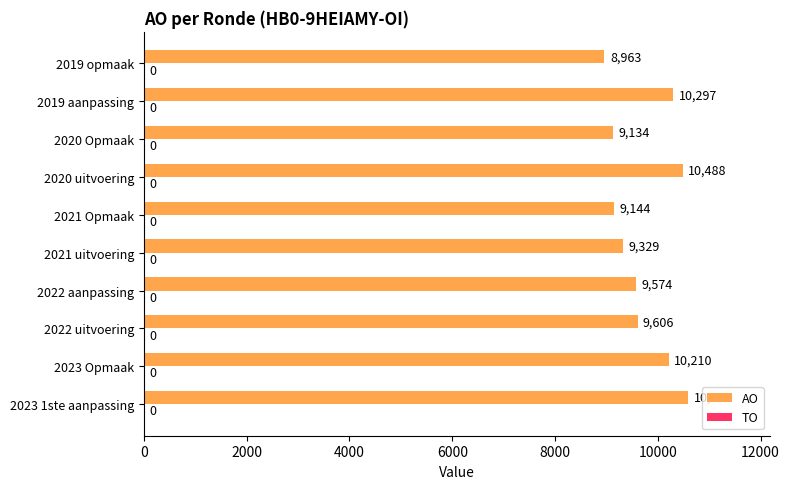

List the labels in order of value, largest first.

2023 1ste aanpassing, 2020 uitvoering, 2019 aanpassing, 2023 Opmaak, 2022 uitvoering, 2022 aanpassing, 2021 uitvoering, 2021 Opmaak, 2020 Opmaak, 2019 opmaak